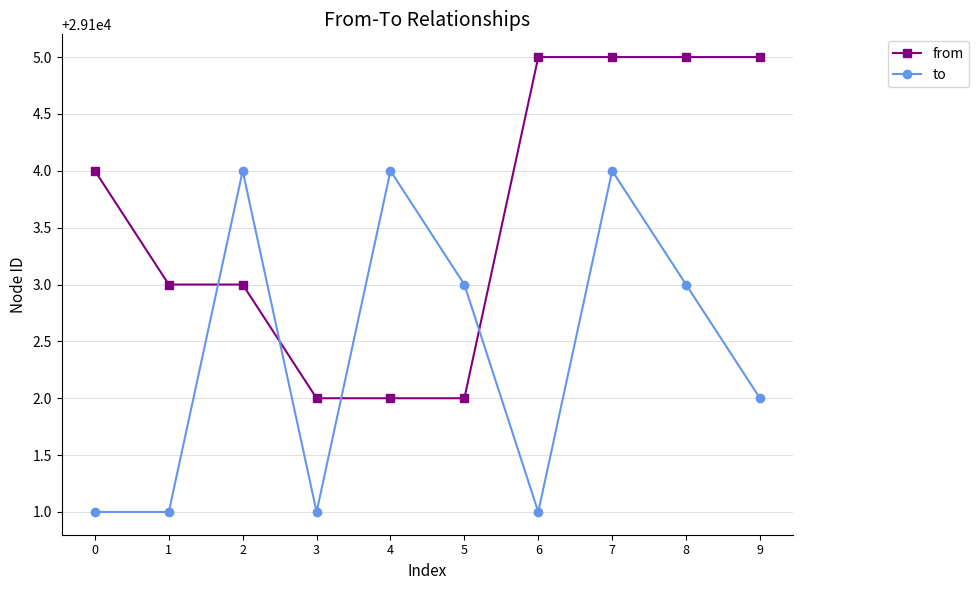

The value of to at 2 is 44577. True or false?

False